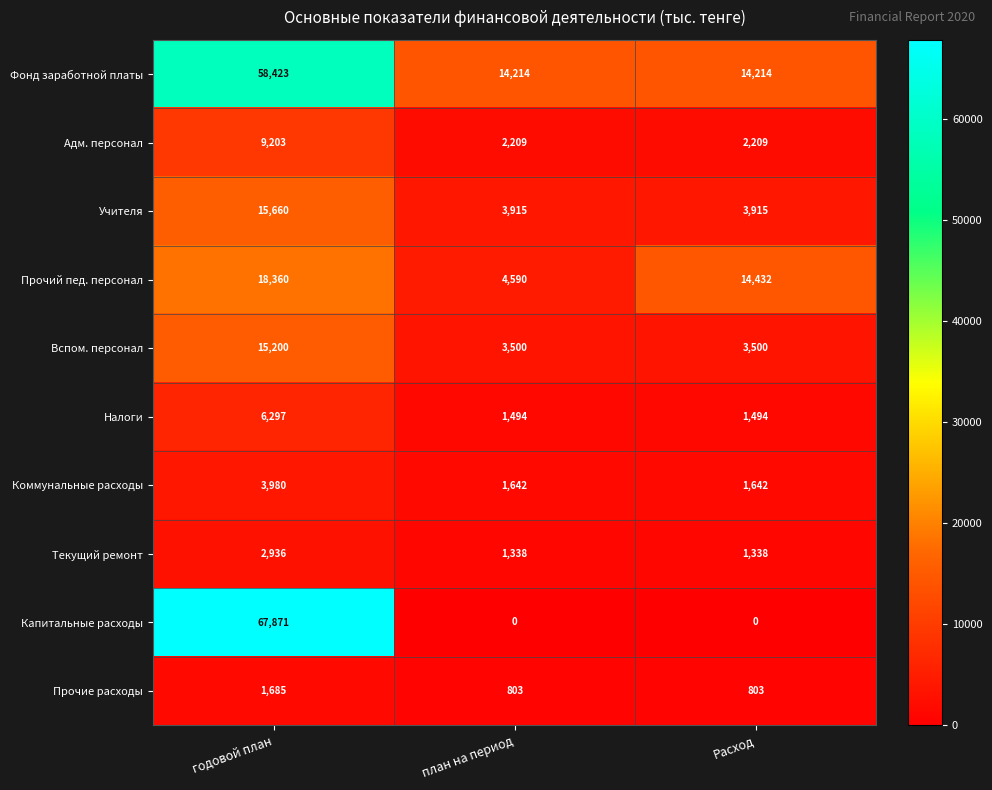

List the series in order of their peak value, lowest first.

Прочие расходы, Текущий ремонт, Коммунальные расходы, Налоги, Адм. персонал, Вспом. персонал, Учителя, Прочий пед. персонал, Фонд заработной платы, Капитальные расходы